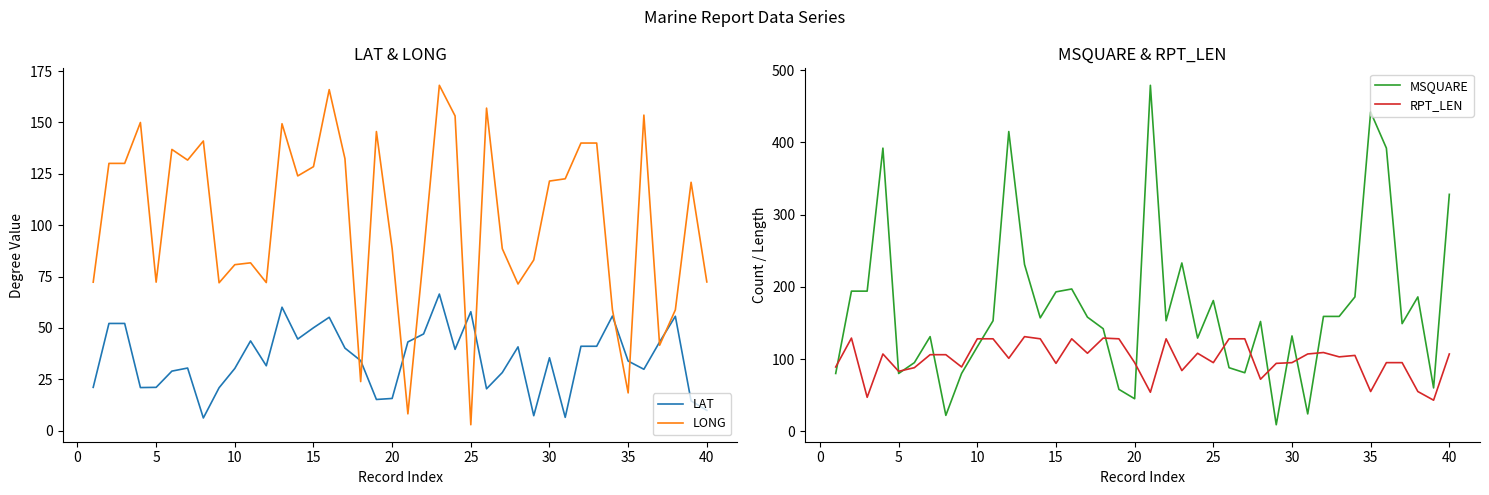

What is the difference between the maximum and second lowest values in the RPT_LEN series?

84